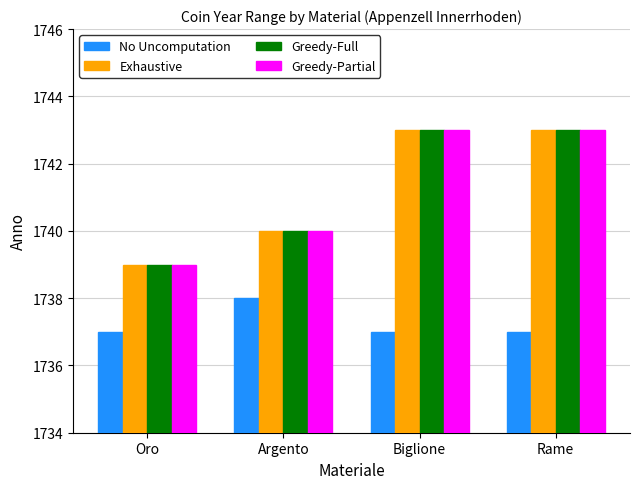

True or false: No Uncomputation has a value of 1737 at Rame.

True